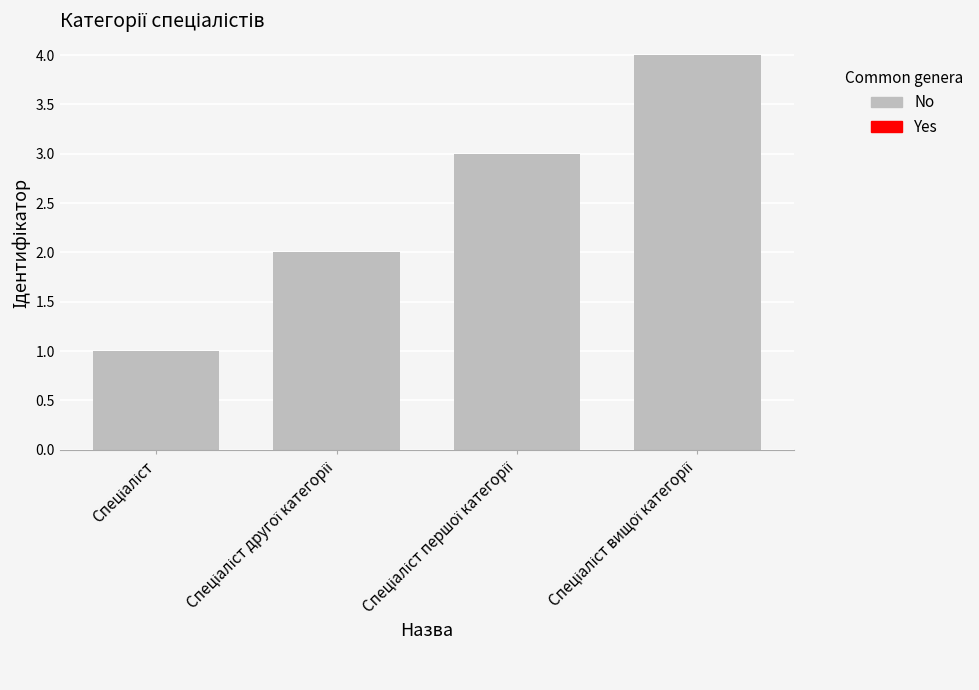

What is the sum of all values?

10